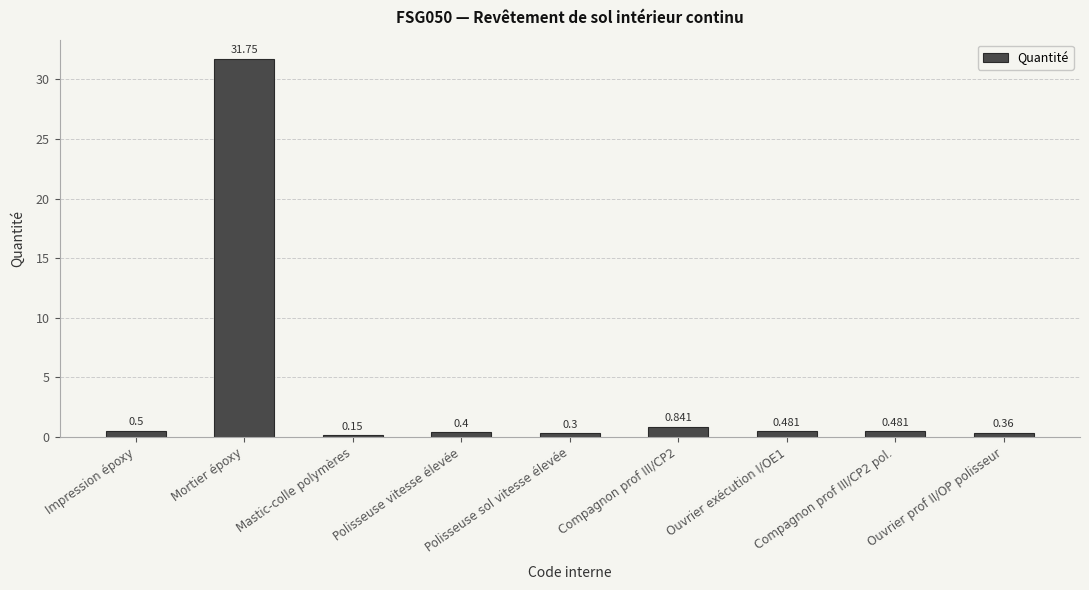

Read the value at Impression époxy.

0.5